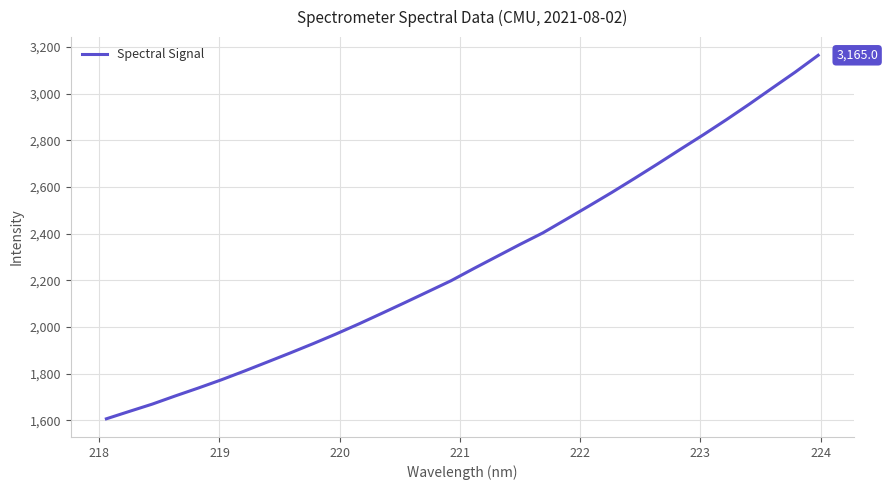

Count the number of data series in this chart.

1